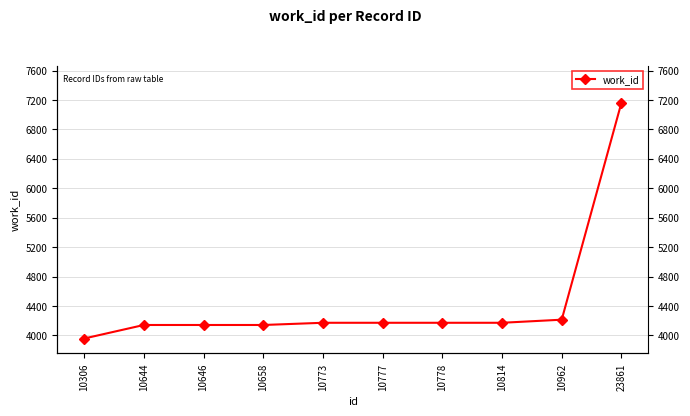

Is it true that the value at 10777 is 2311?

False